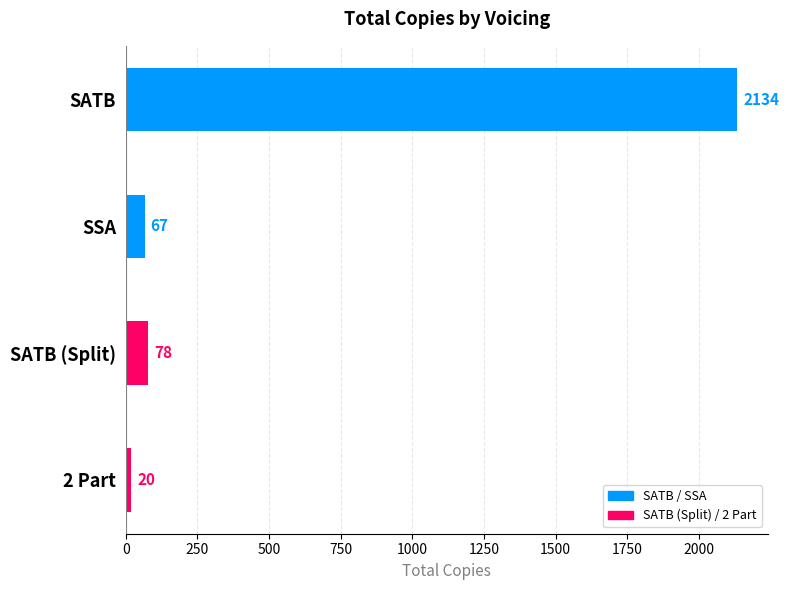

What is the difference between the maximum and minimum values?

2114